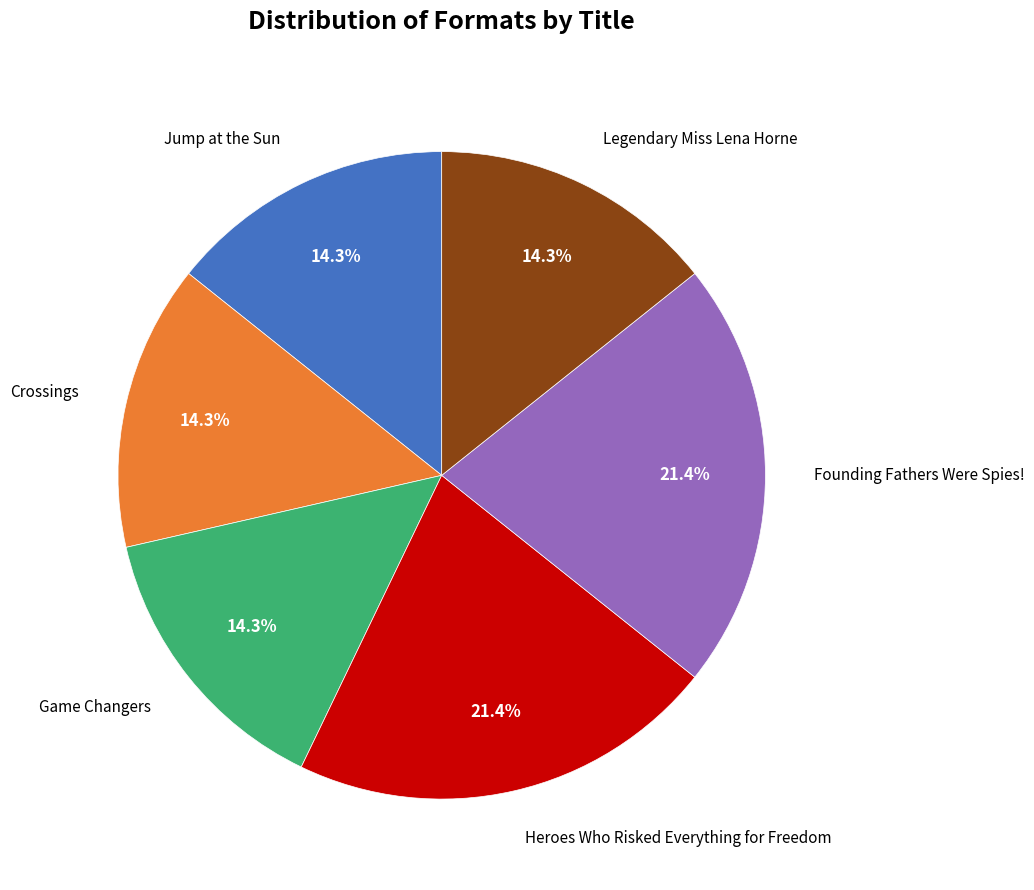

Between Founding Fathers Were Spies! and Crossings, which is larger?

Founding Fathers Were Spies!